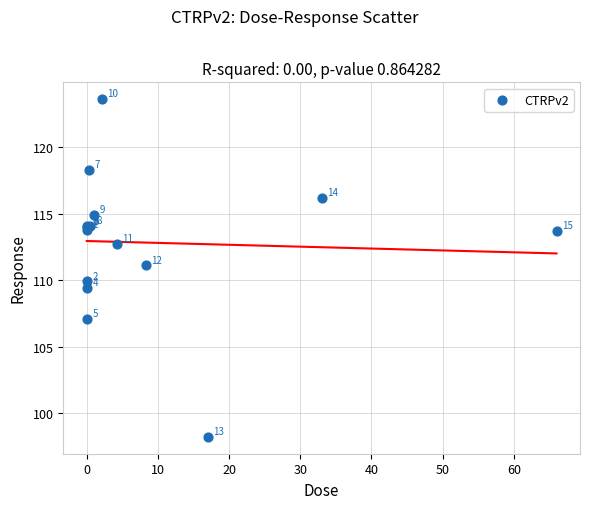

What Y value in the scatter plot is closest to 110?

109.9